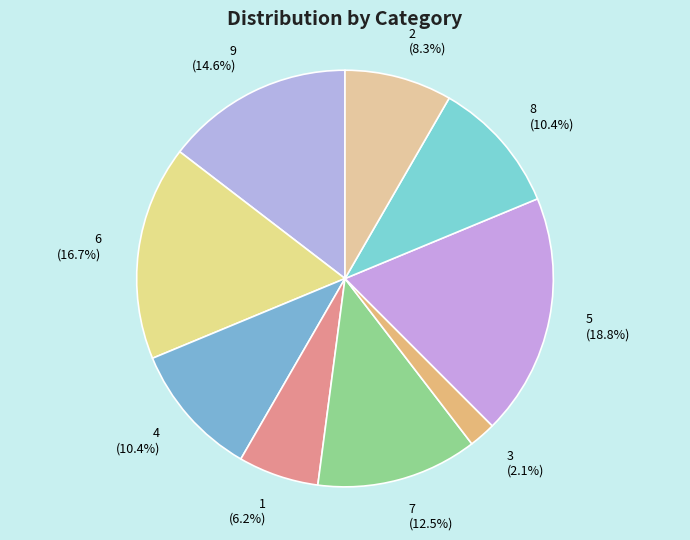

Is the sum of 9 and 7 greater than half?

No